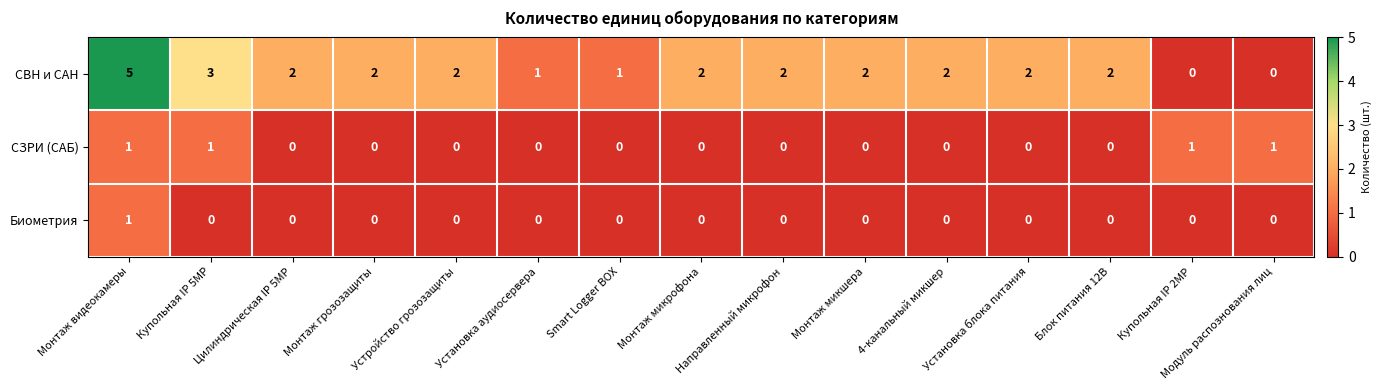

Is it true that СВН и САН equals 0 at Купольная IP 2MP?

True